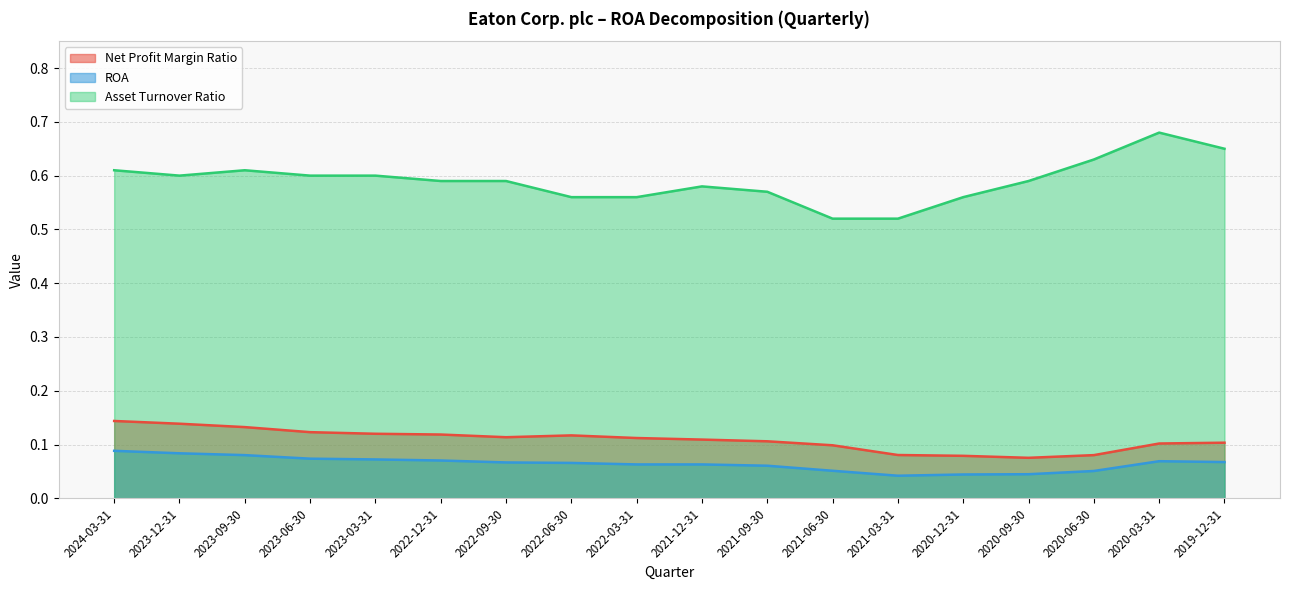

What is the value of the Asset Turnover Ratio point at the 6th from the left?

0.6